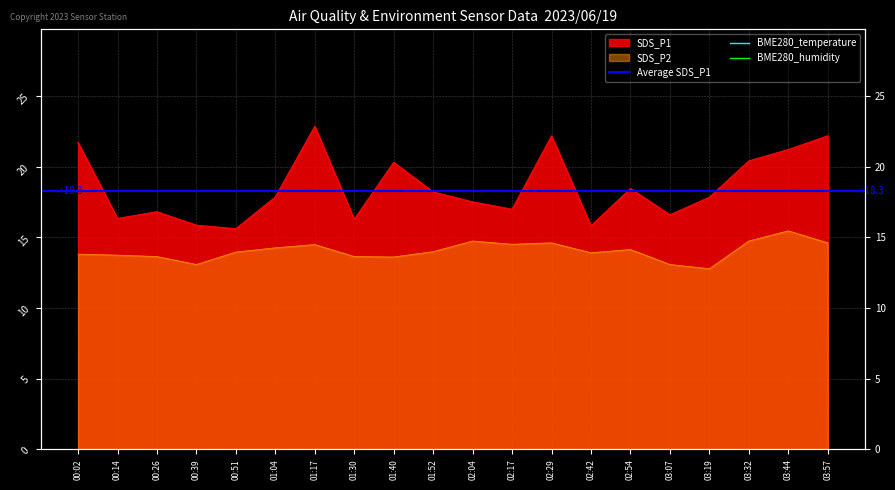

At how many categories does at least one series exceed 22?

3